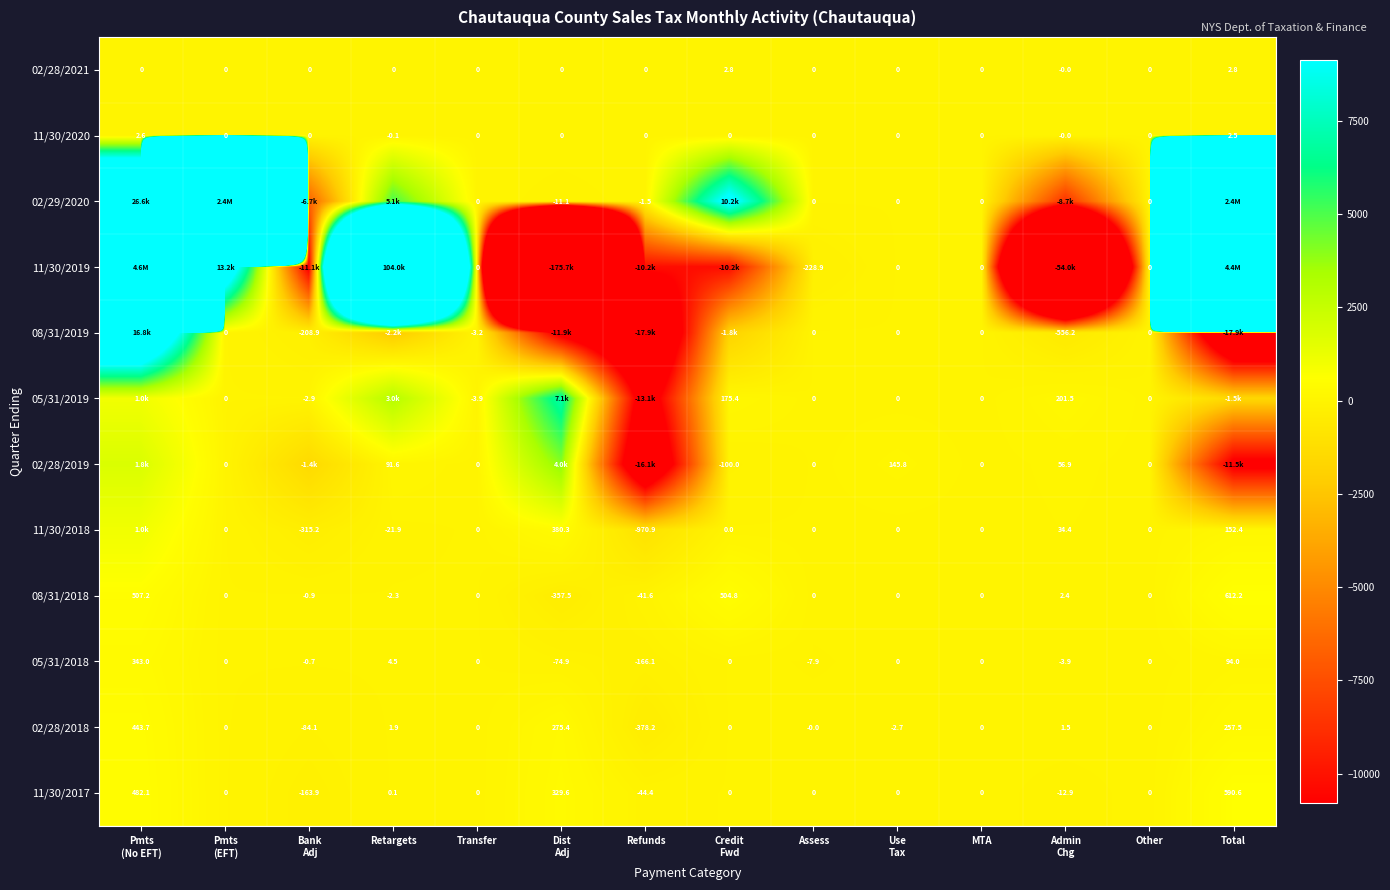

Is the value of 02/29/2020 at Pmts (EFT) greater than the value of 05/31/2018 at Other?

Yes